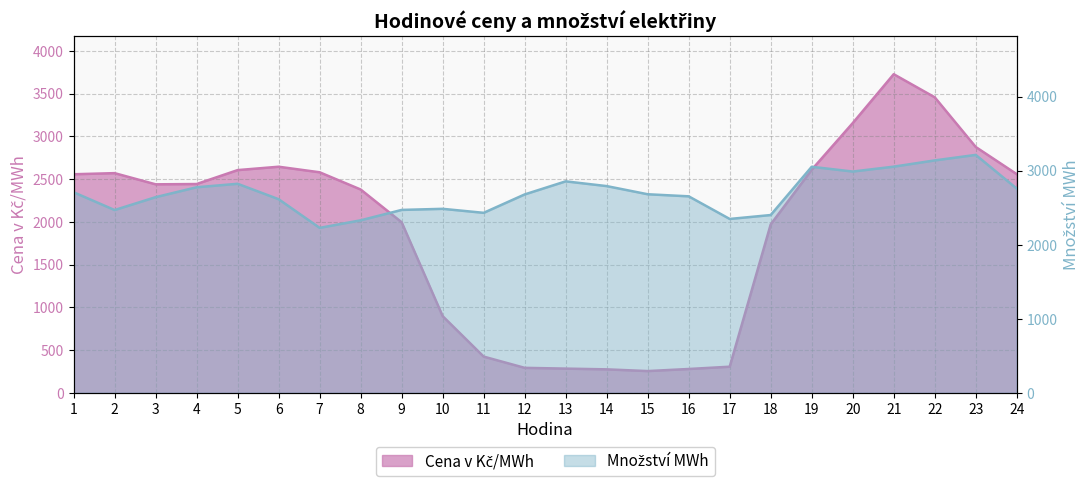

The value of Množství MWh at 24 is 4149.8. True or false?

False